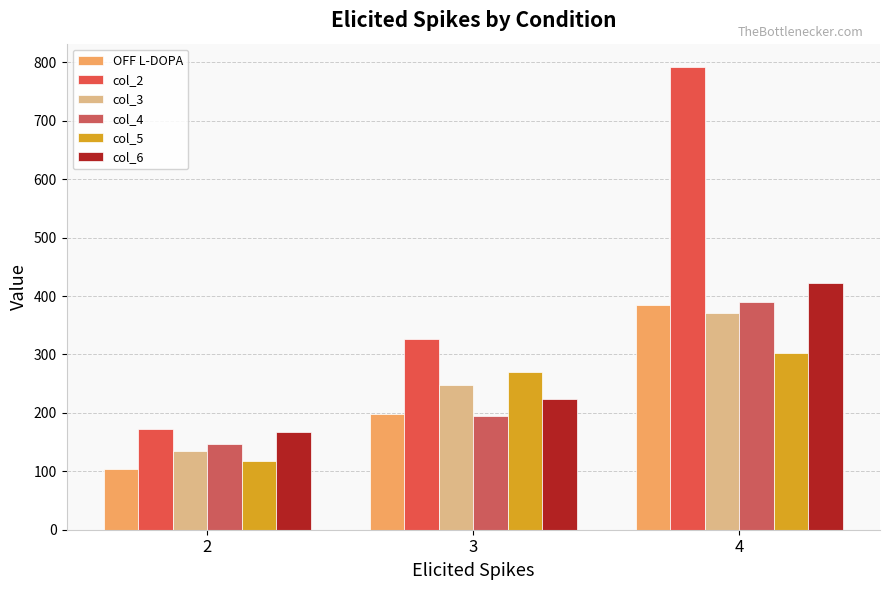

Rank the categories by col_6 value from lowest to highest.

2, 3, 4